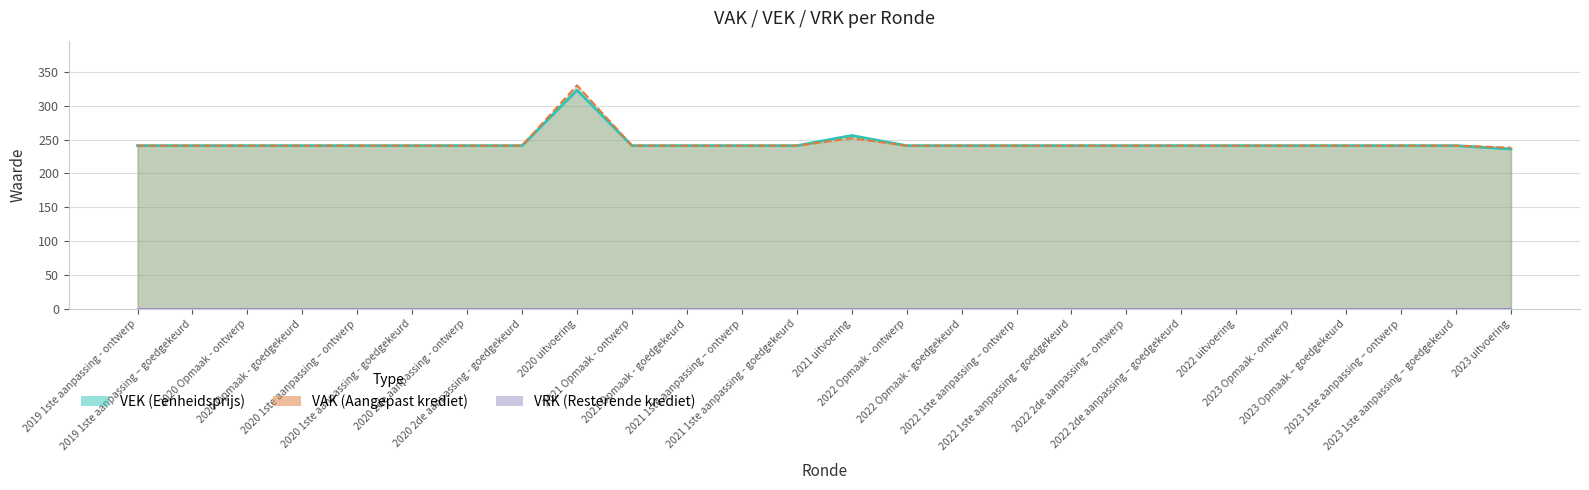

What is the greatest value displayed?

330